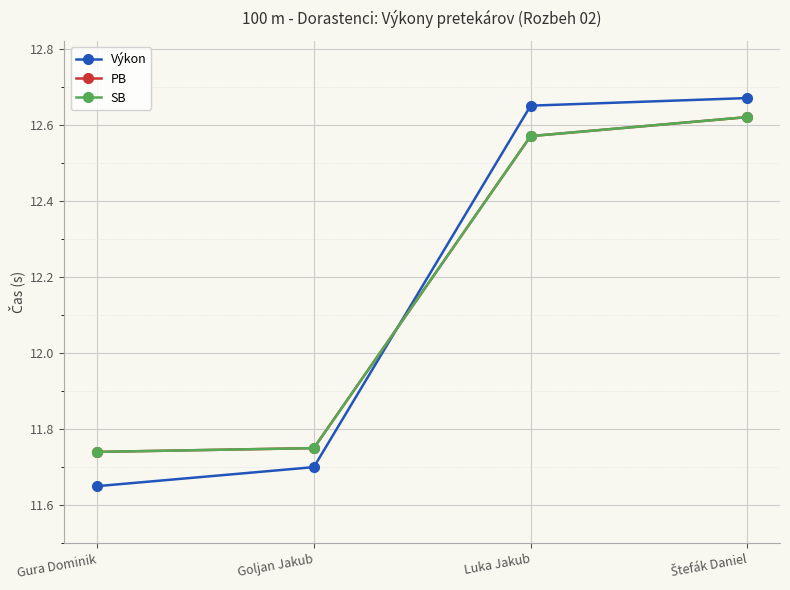

How many intersections are there between Výkon and PB?

1